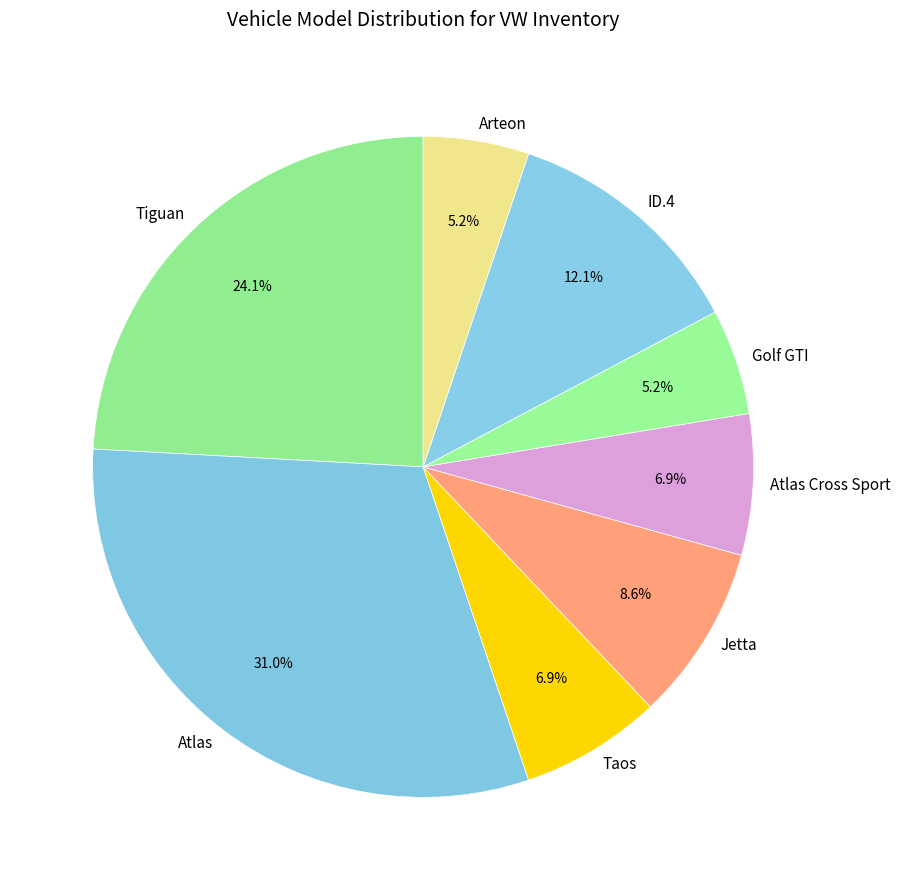

Which category has the biggest portion of the pie?

Atlas